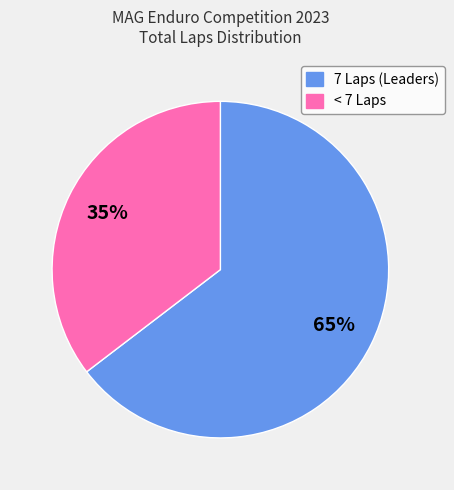

Is there any slice that represents more than half of the pie?

Yes